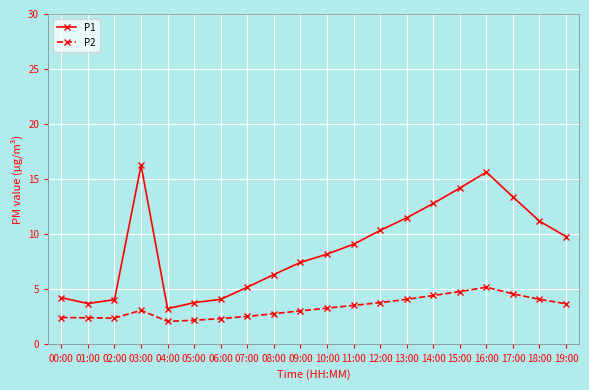

What is the label of the 1st point from the left?

00:00